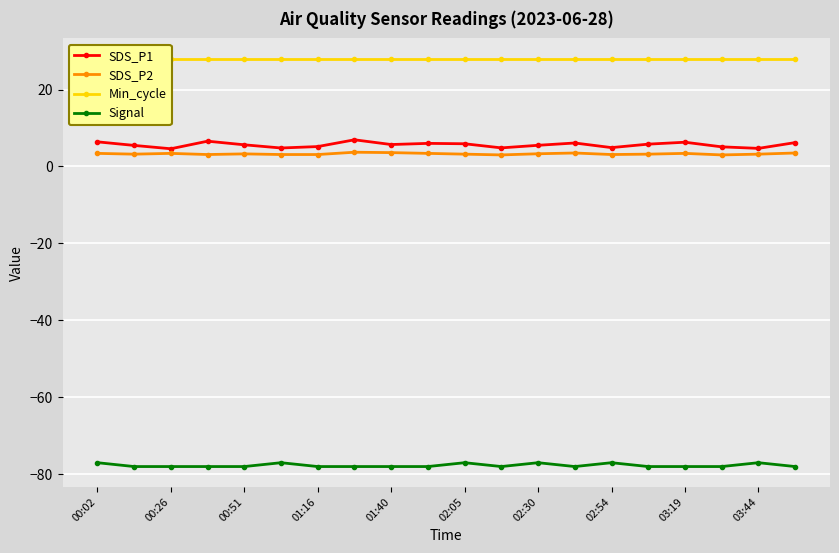

True or false: Min_cycle has more than 2 interior local peaks.

False